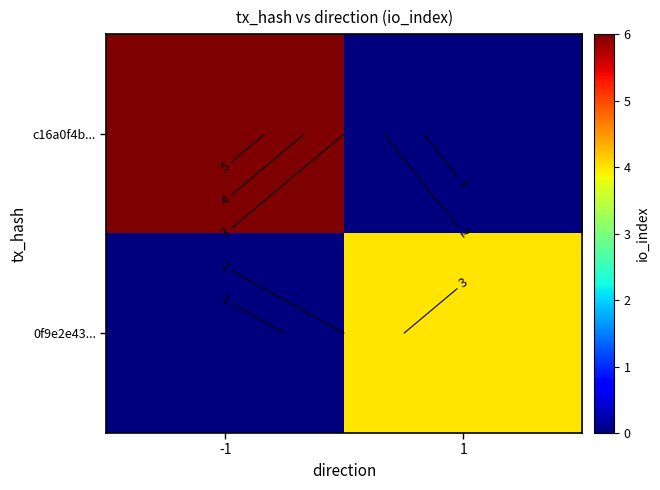

Count the 0f9e2e43... values in the range 0 to 4.

2